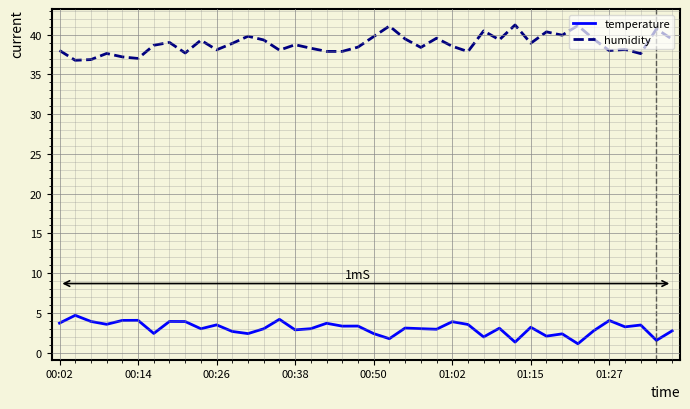

True or false: humidity and temperature cross at least once.

False